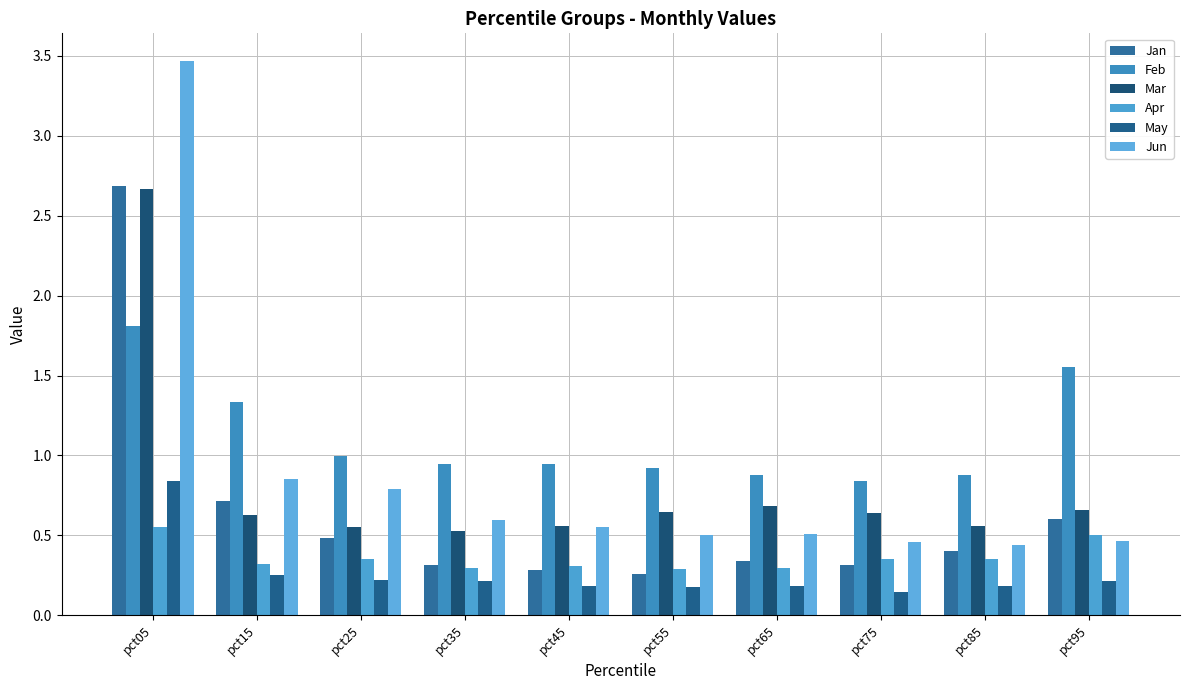

Is the value of Mar at pct15 greater than the value of Jan at pct35?

Yes